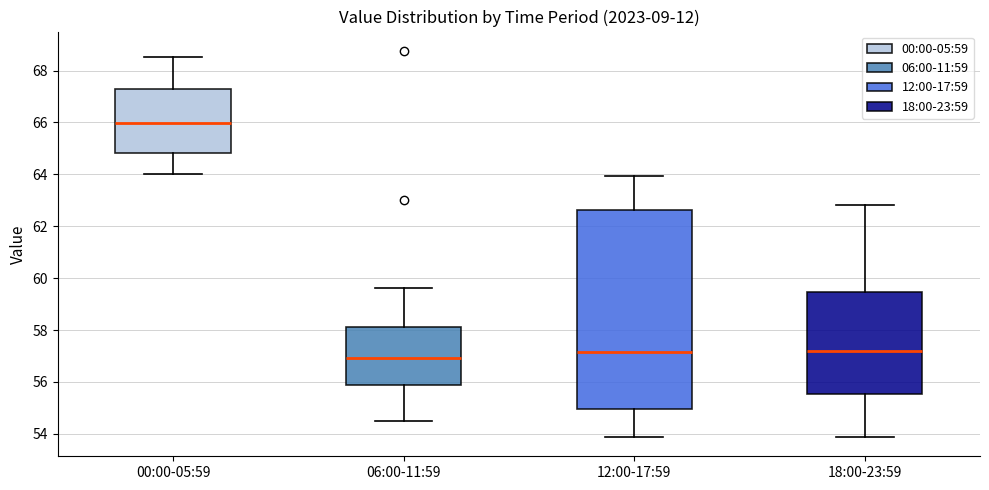

Which box has the highest median line?

00:00-05:59